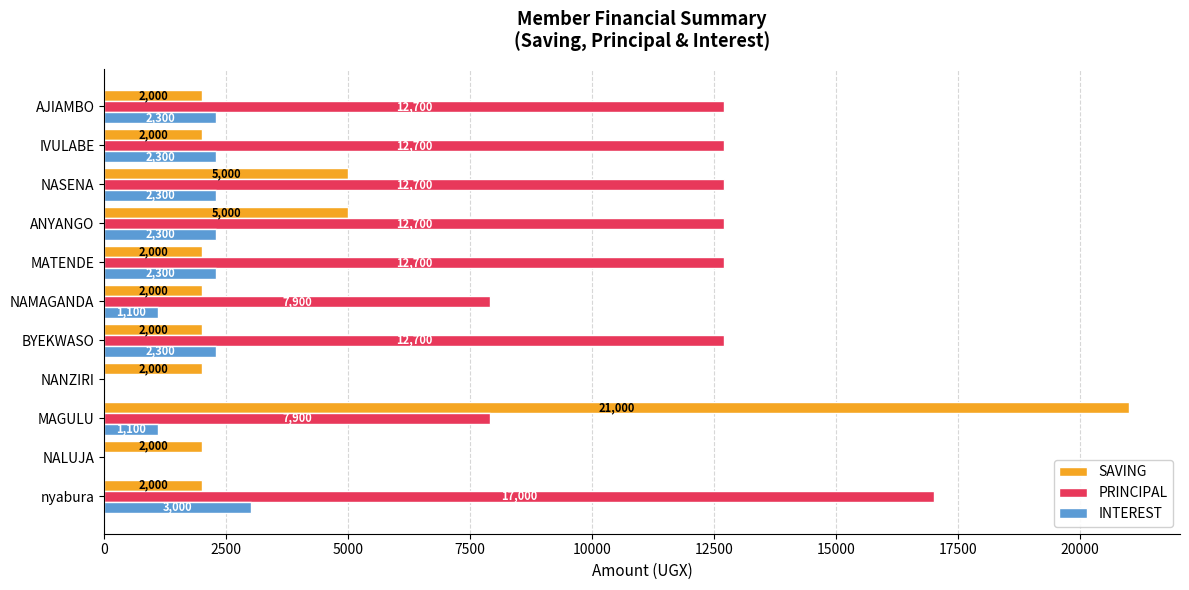

The PRINCIPAL series shows 2723 at MAGULU. True or false?

False